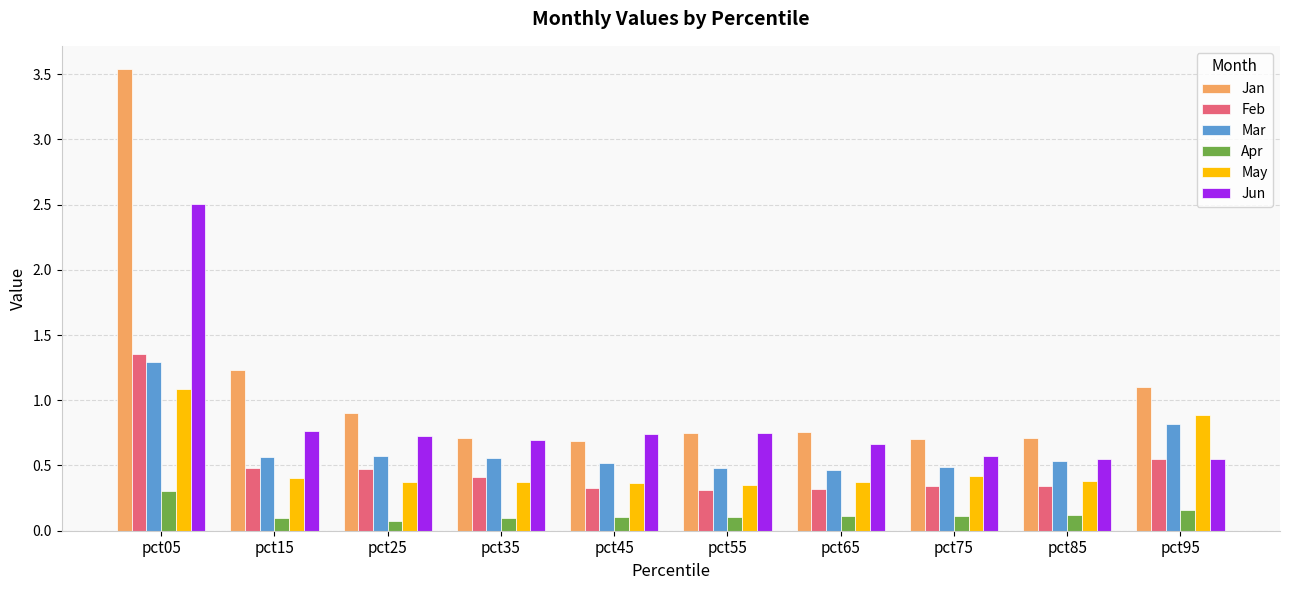

How many bars are there in total?

60